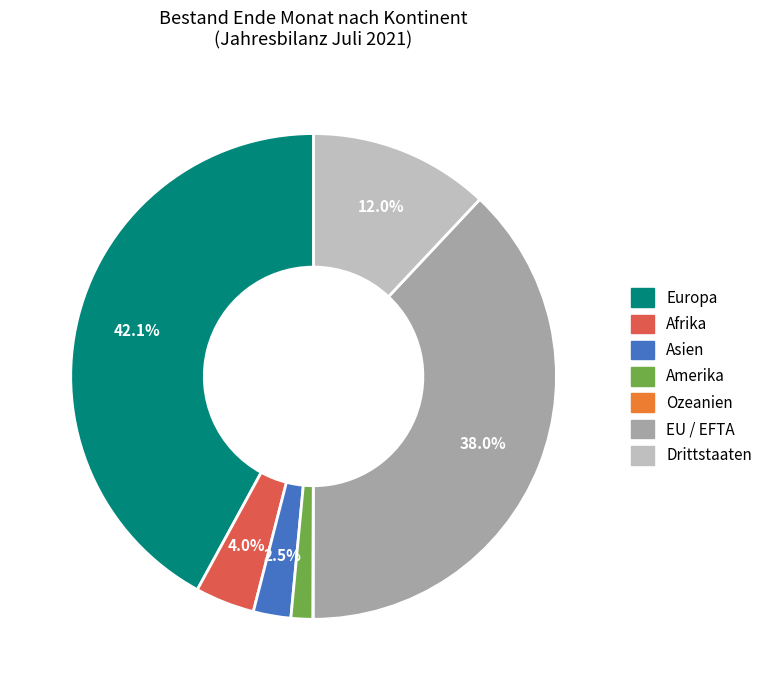

Is there any slice that represents more than half of the pie?

No